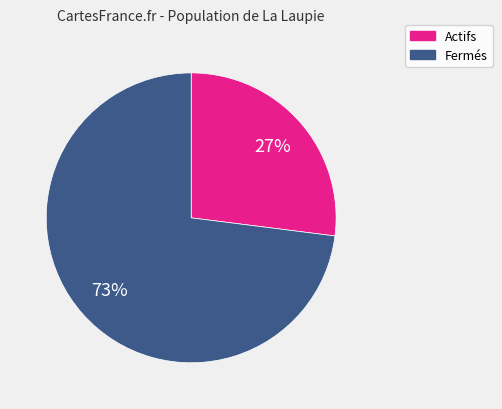

To the nearest percent, what is the average slice percentage?

50%